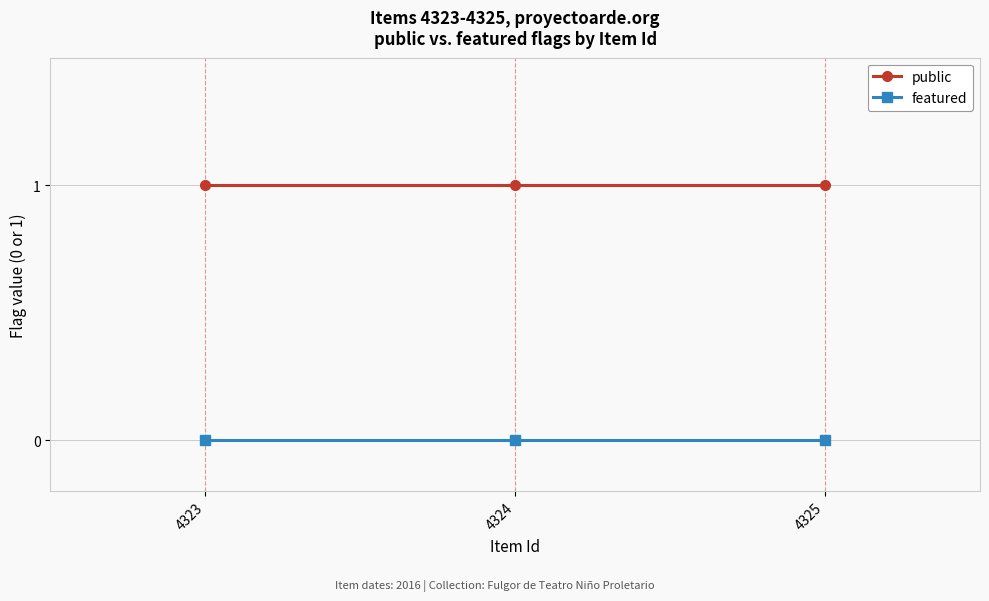

List the series in order of their overall mean, highest first.

public, featured